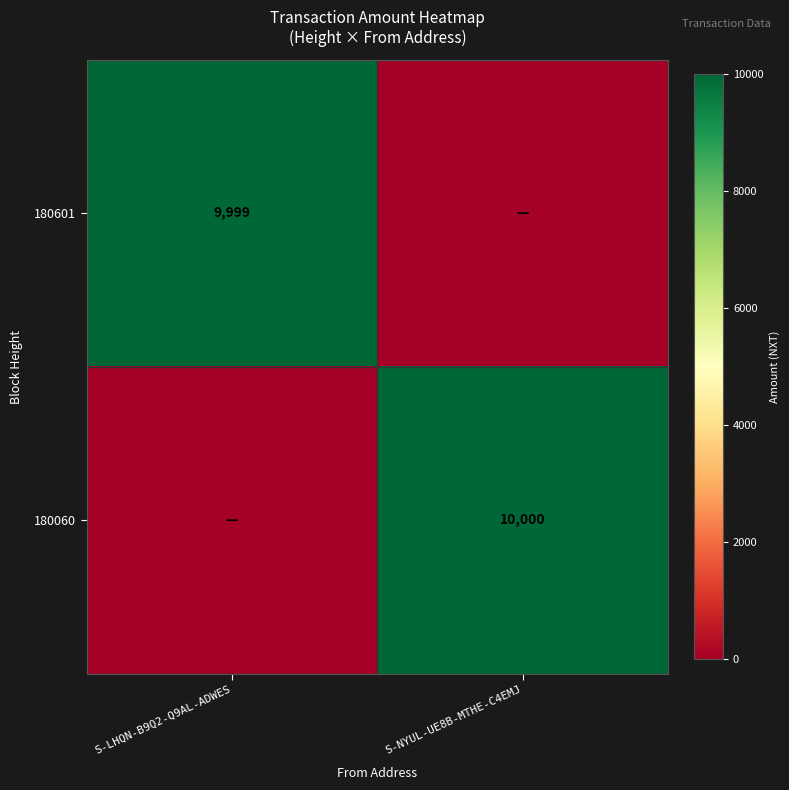

The 180060 series shows 10000 at S-NYUL-UE8B-MTHE-C4EMJ. True or false?

True